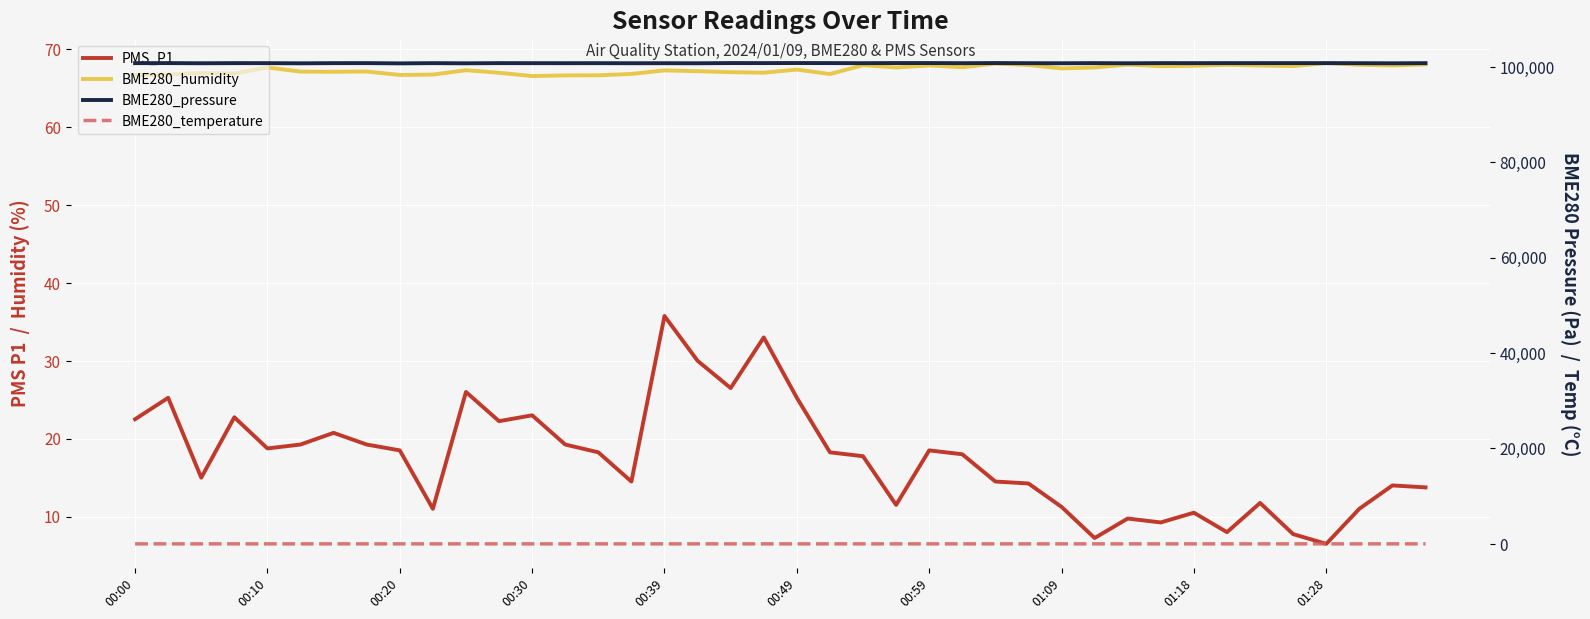

In PMS_P1, how many points are higher than both neighbors (excluding endpoints)?

12